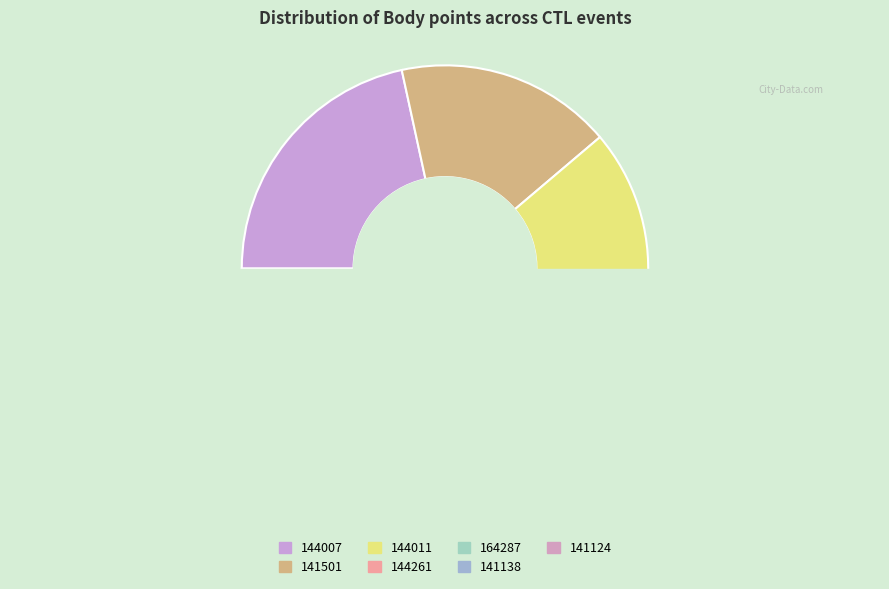

What is the smallest slice in the pie chart?

141138